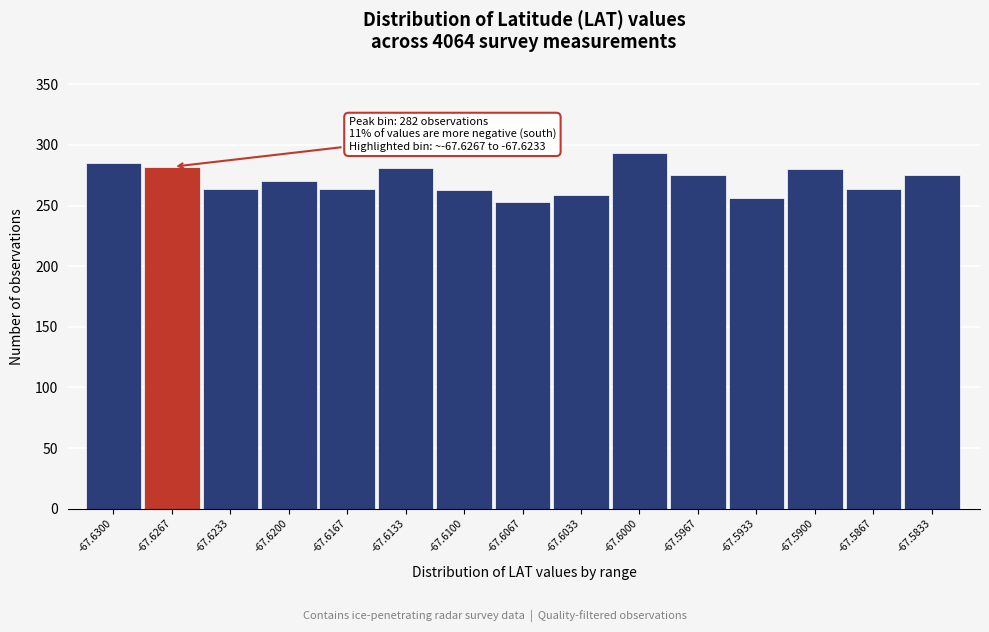

The value at -67.6133 is 58. True or false?

False